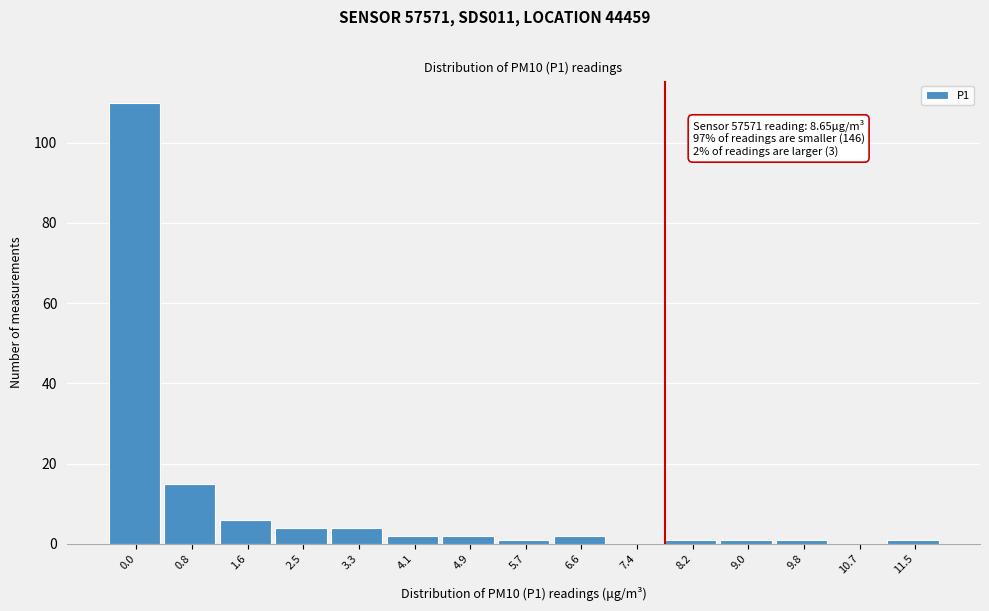

Reading left to right, extract all data points from this chart.

0.0=110	0.8=15	1.6=6	2.5=4	3.3=4	4.1=2	4.9=2	5.7=1	6.6=2	7.4=0	8.2=1	9.0=1	9.8=1	10.7=0	11.5=1